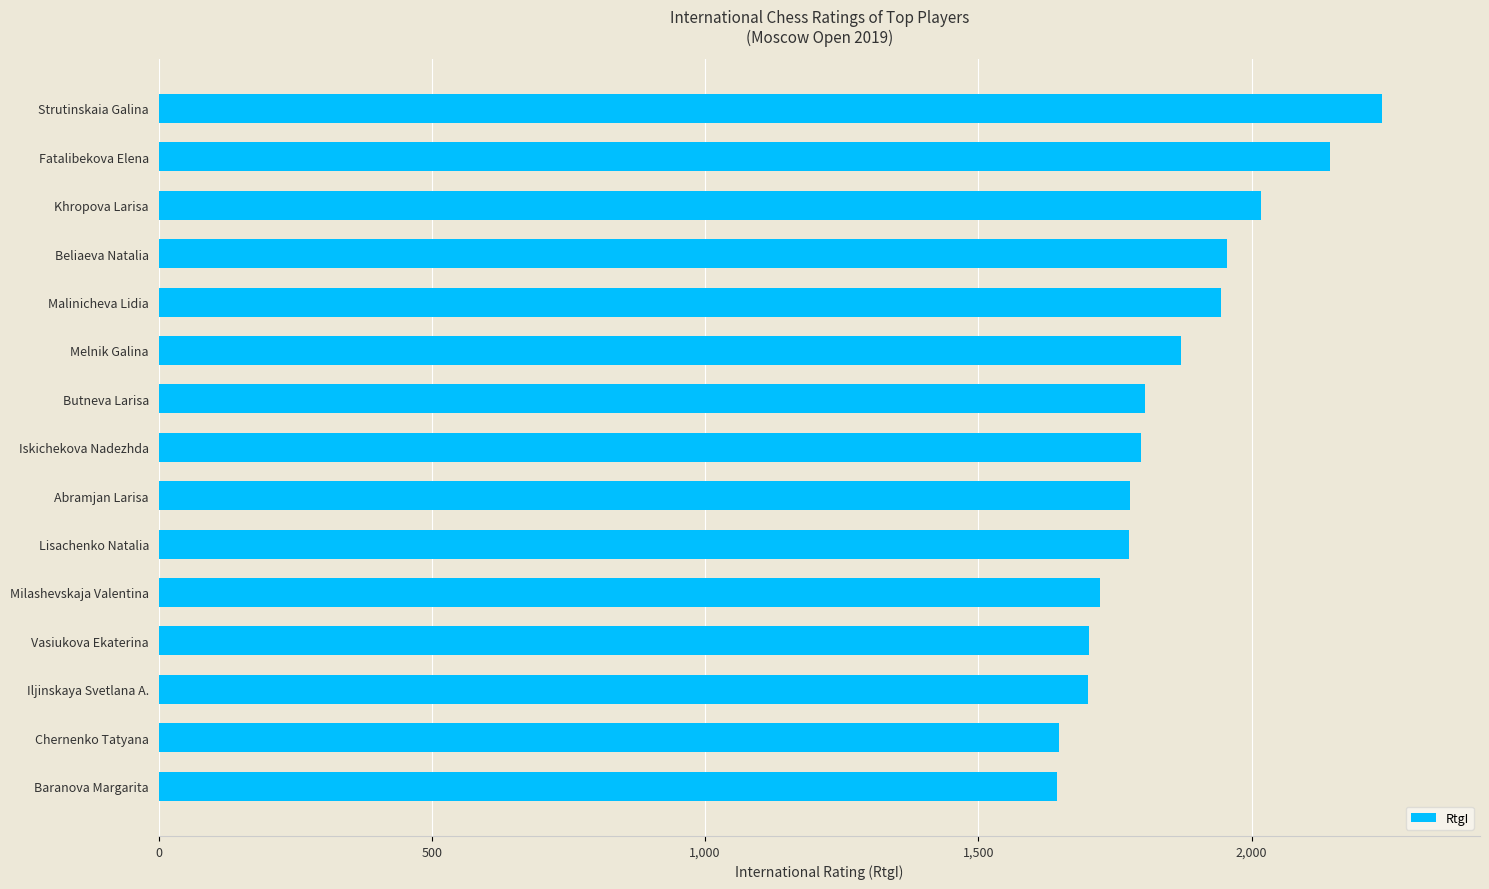

What is the difference between the maximum and minimum values?

595